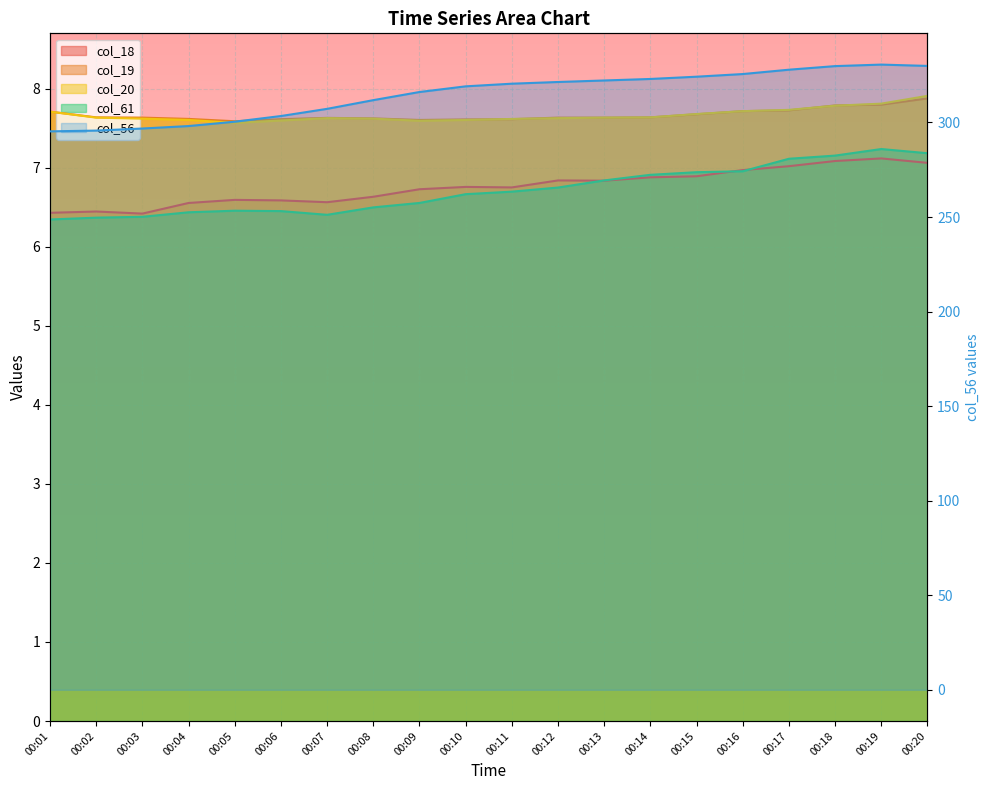

What is the difference between the col_56 values at 00:09 and 00:13?

6.1